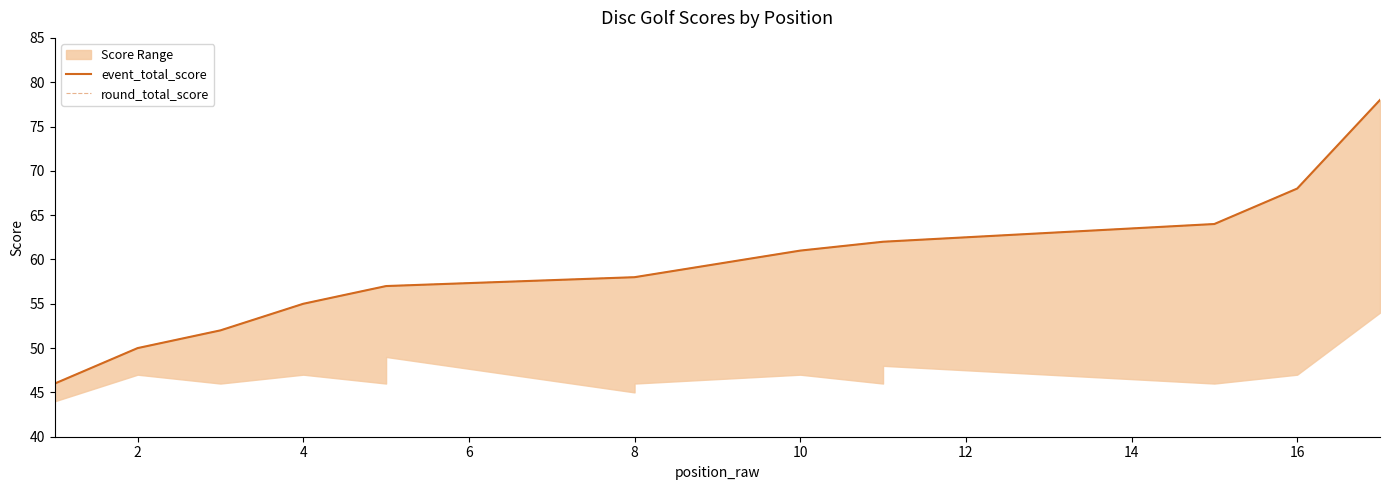

True or false: event_total_score has more than 2 points higher than both neighbors.

False